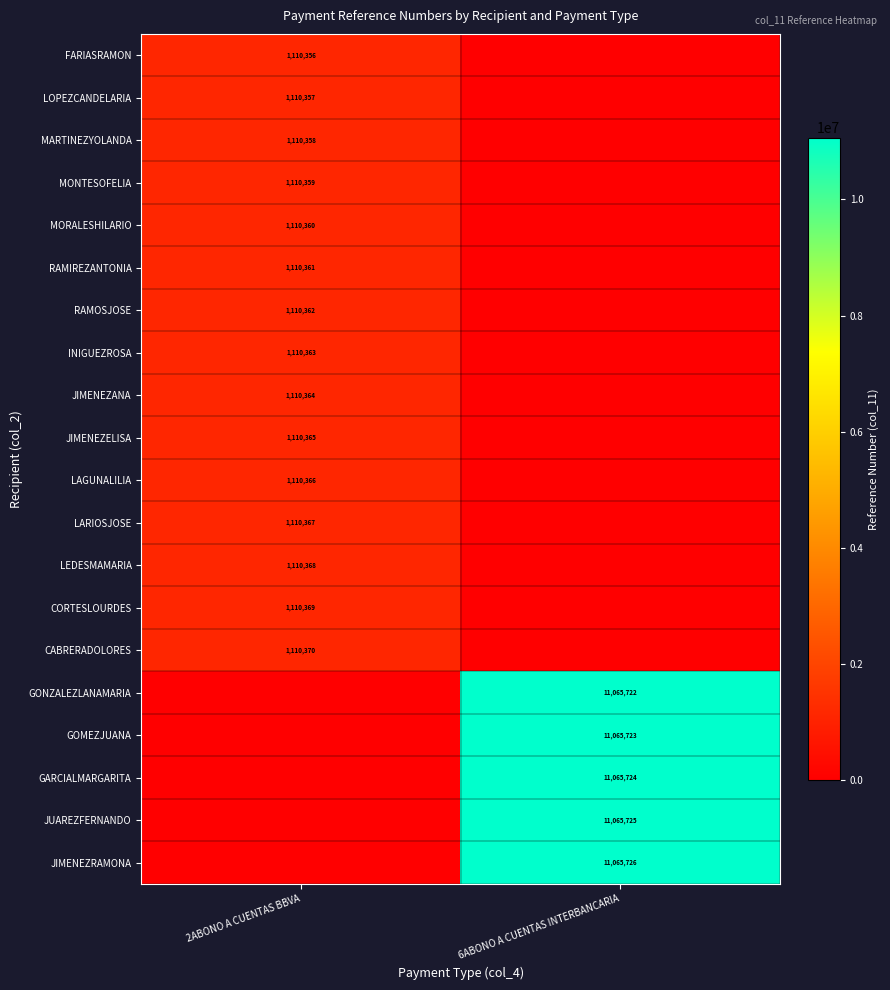

True or false: GARCIALMARGARITA has a value of 11065724 at 6ABONO A CUENTAS INTERBANCARIA.

True